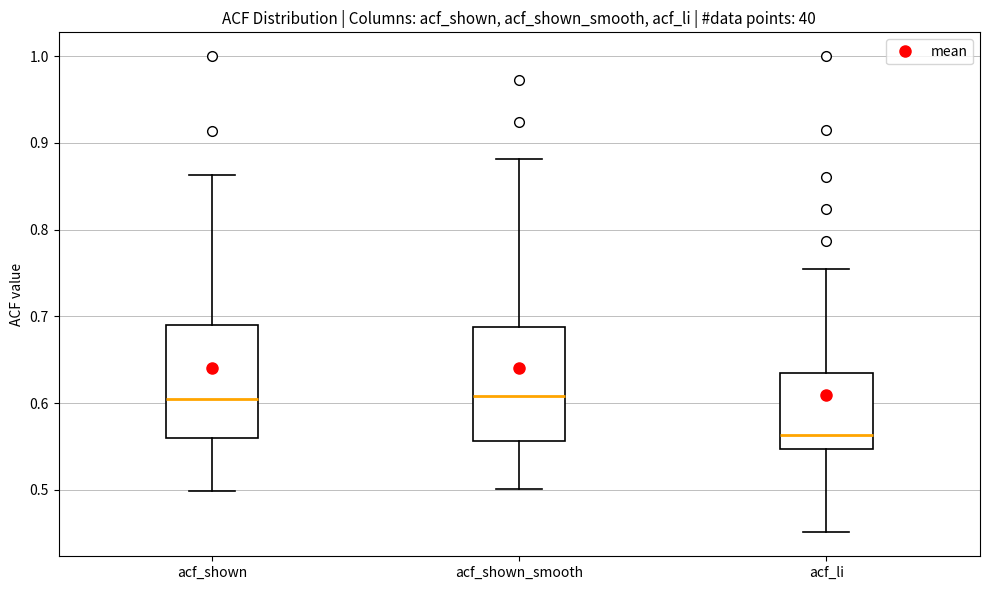

Where does the median line of the box for acf_shown sit on the y-axis? The values are not printed on the chart, so give them approximately, as read against the axis.

0.61